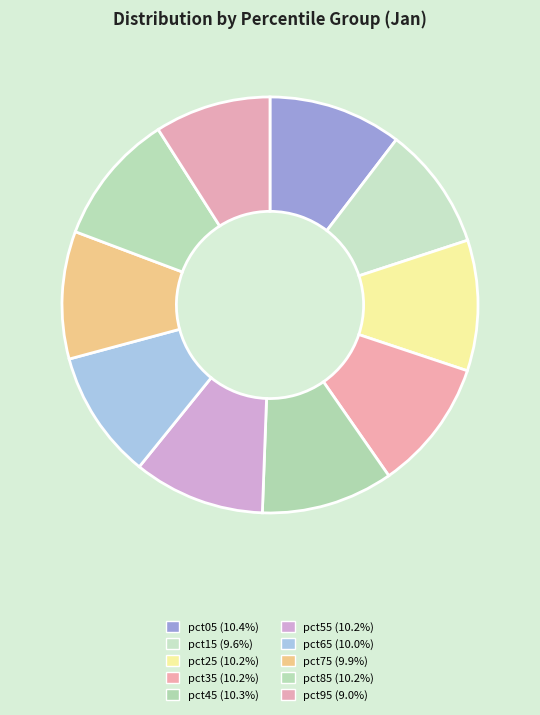

What is the total percentage of pct05 and pct75?

20.3%